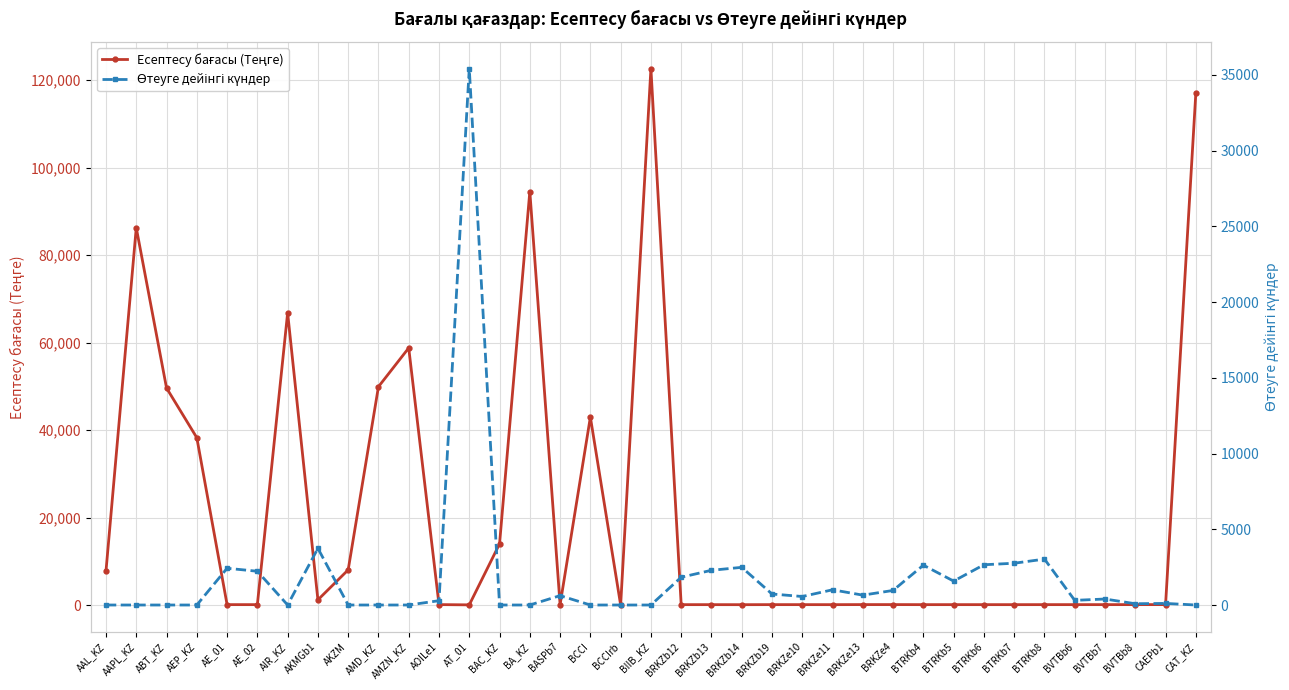

Where is Өтеуге дейінгі күндер nearest to the value 17704?

AKMGb1